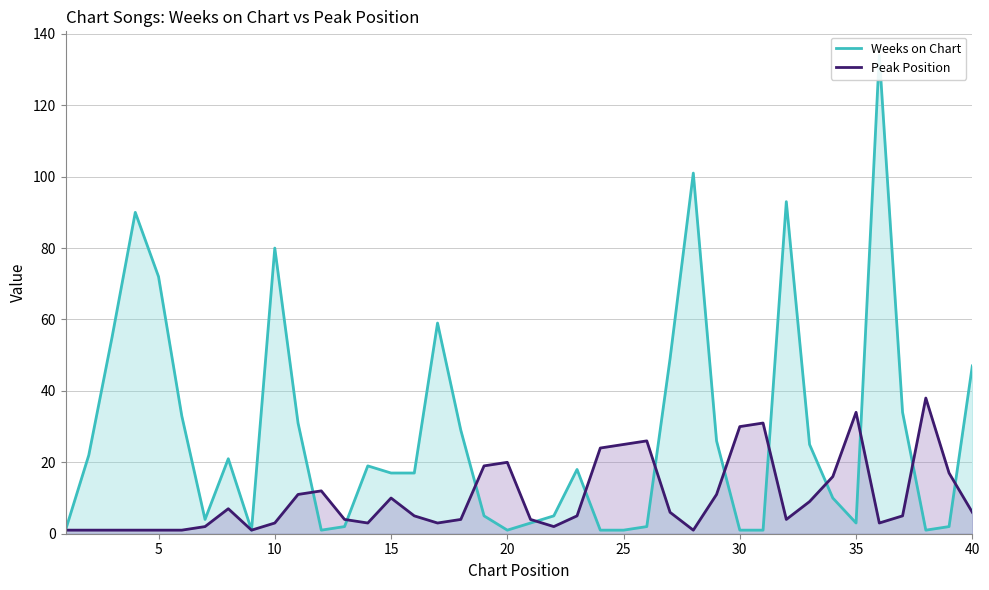

True or false: Peak Position has a value of 10 at 15.

True